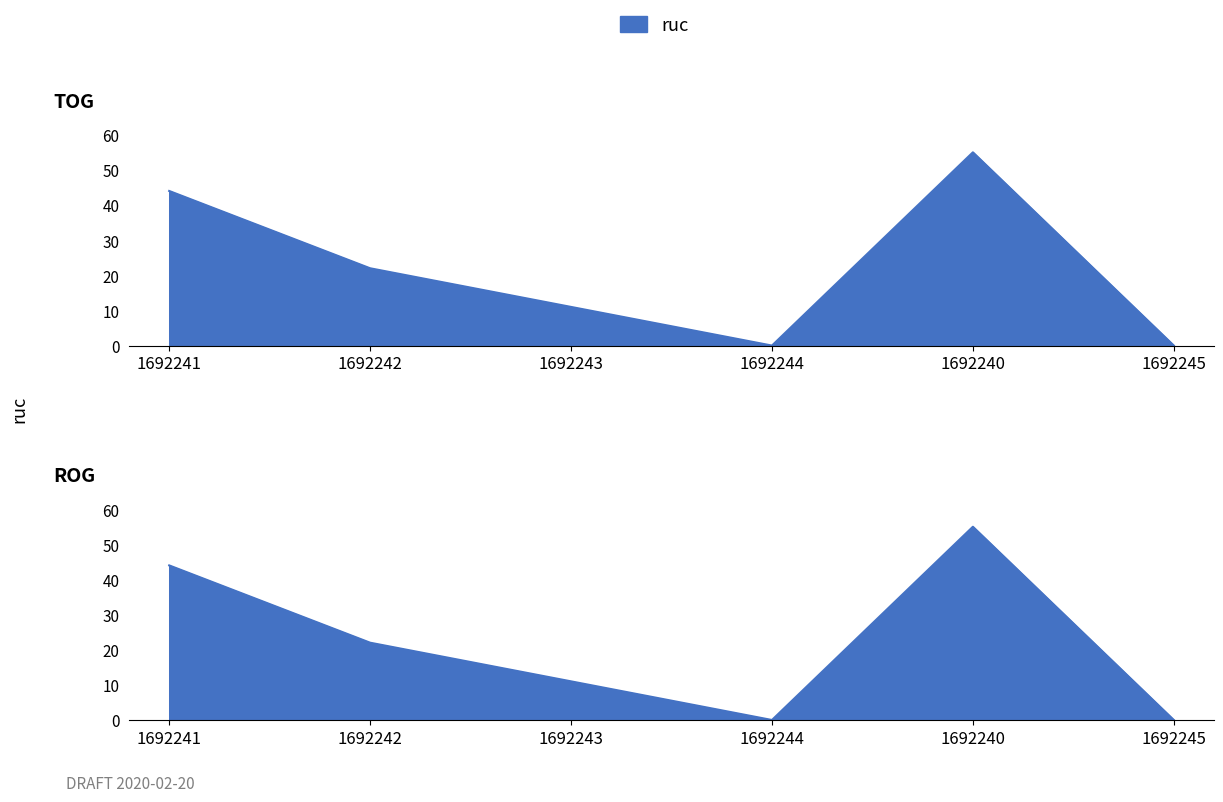

Between 1692242 and 1692241, which is larger?

1692241